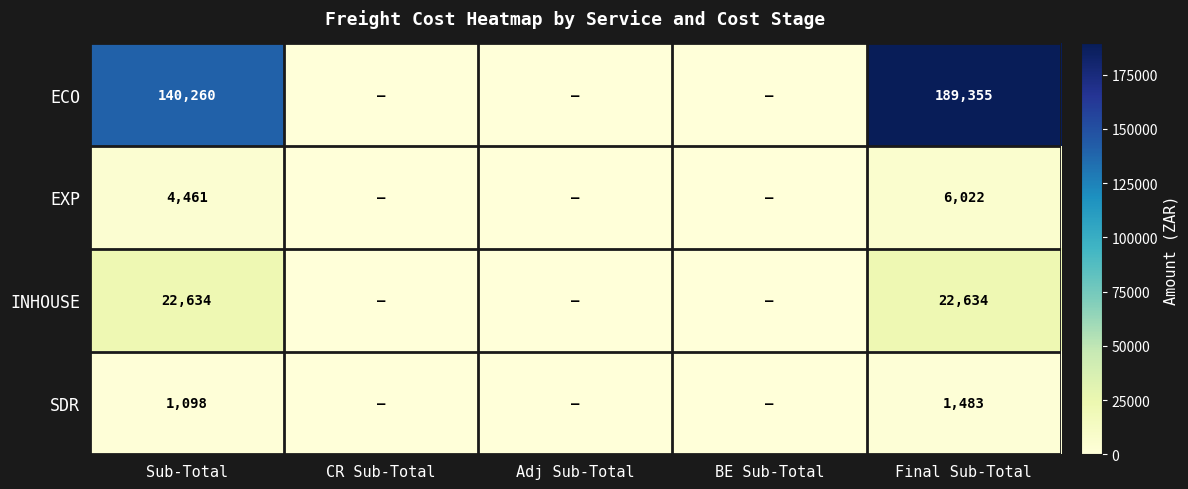

The value of EXP at Sub-Total is 4461. True or false?

True